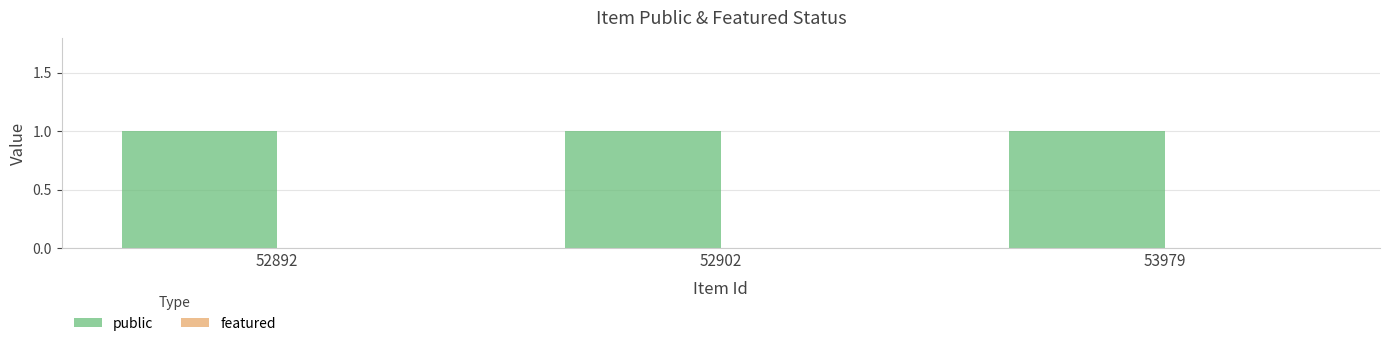

How many categories are shown in the chart?

3